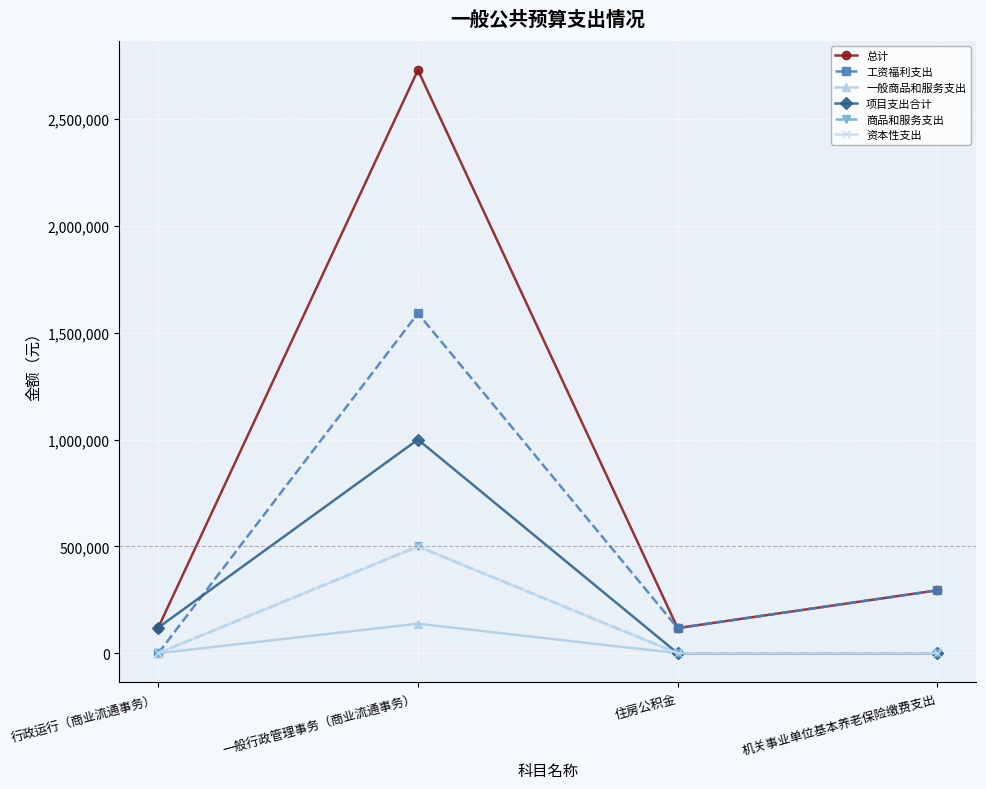

Rank the series by their maximum value, from highest to lowest.

总计, 工资福利支出, 项目支出合计, 商品和服务支出, 资本性支出, 一般商品和服务支出